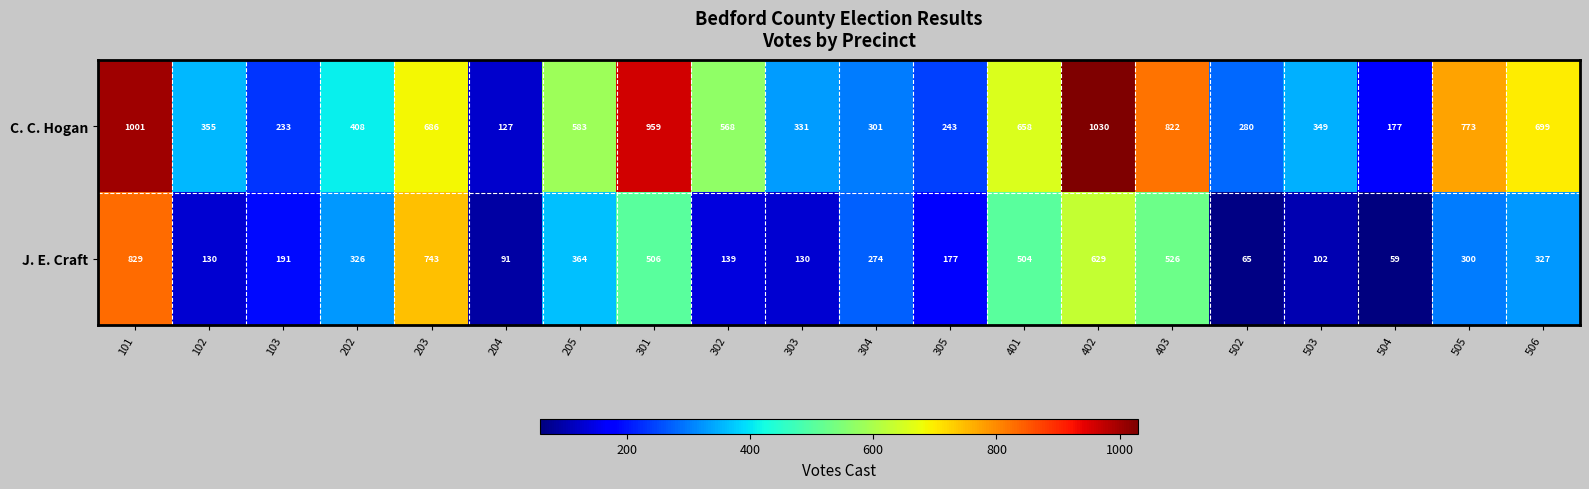

What is the approximate value of J. E. Craft at 502, to the nearest 100?

100